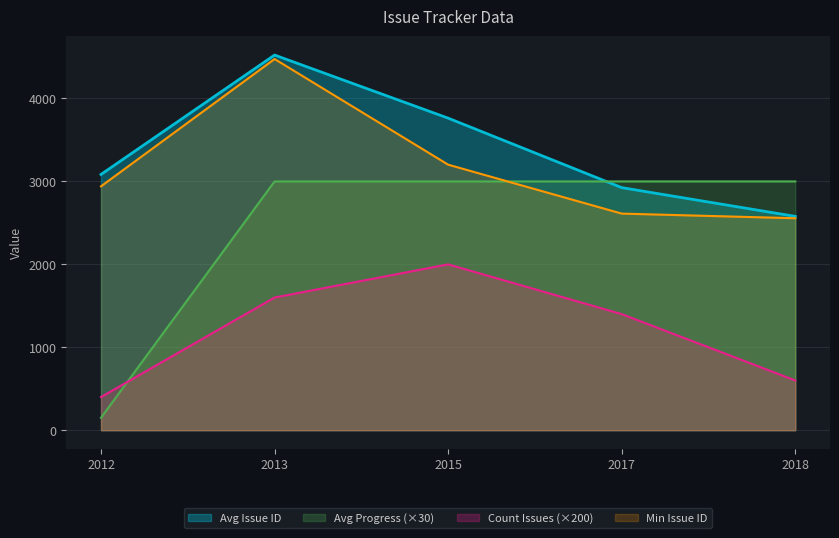

The value of Issue ID at 2013 is 6424. True or false?

False